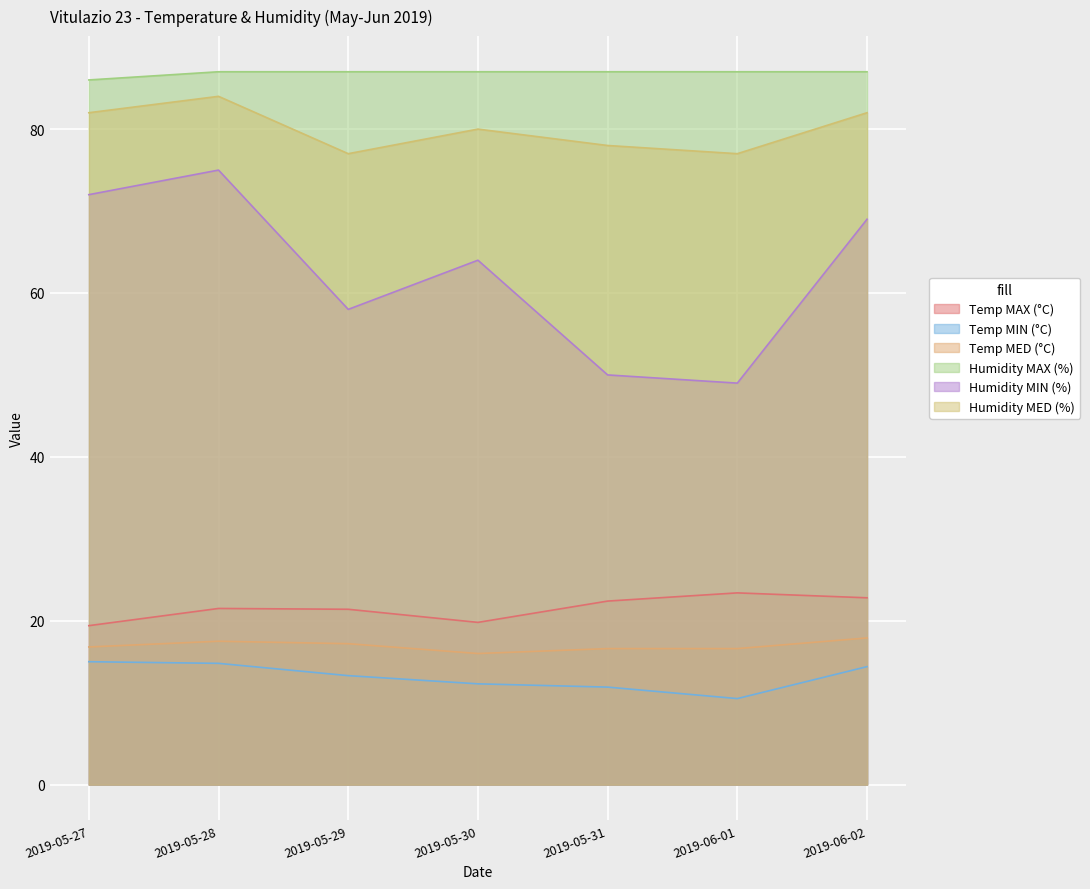

Reading left to right, extract all data points from this chart.

Temp MAX (°C): 2019-05-27=19.4	2019-05-28=21.5	2019-05-29=21.4	2019-05-30=19.8	2019-05-31=22.4	2019-06-01=23.4	2019-06-02=22.8
Temp MIN (°C): 2019-05-27=15.0	2019-05-28=14.8	2019-05-29=13.3	2019-05-30=12.3	2019-05-31=11.9	2019-06-01=10.5	2019-06-02=14.4
Temp MED (°C): 2019-05-27=16.8	2019-05-28=17.5	2019-05-29=17.2	2019-05-30=16.0	2019-05-31=16.6	2019-06-01=16.6	2019-06-02=17.9
Humidity MAX (%): 2019-05-27=86.0	2019-05-28=87.0	2019-05-29=87.0	2019-05-30=87.0	2019-05-31=87.0	2019-06-01=87.0	2019-06-02=87.0
Humidity MIN (%): 2019-05-27=72.0	2019-05-28=75.0	2019-05-29=58.0	2019-05-30=64.0	2019-05-31=50.0	2019-06-01=49.0	2019-06-02=69.0
Humidity MED (%): 2019-05-27=82.0	2019-05-28=84.0	2019-05-29=77.0	2019-05-30=80.0	2019-05-31=78.0	2019-06-01=77.0	2019-06-02=82.0